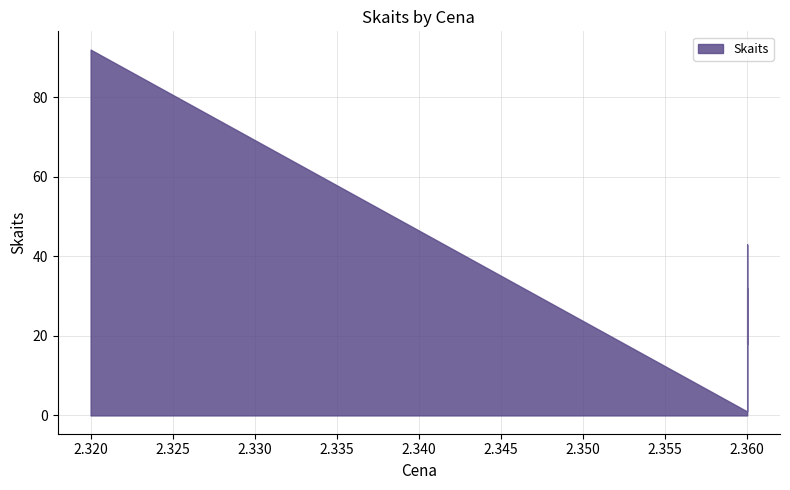

How many data points are less than 18?

3